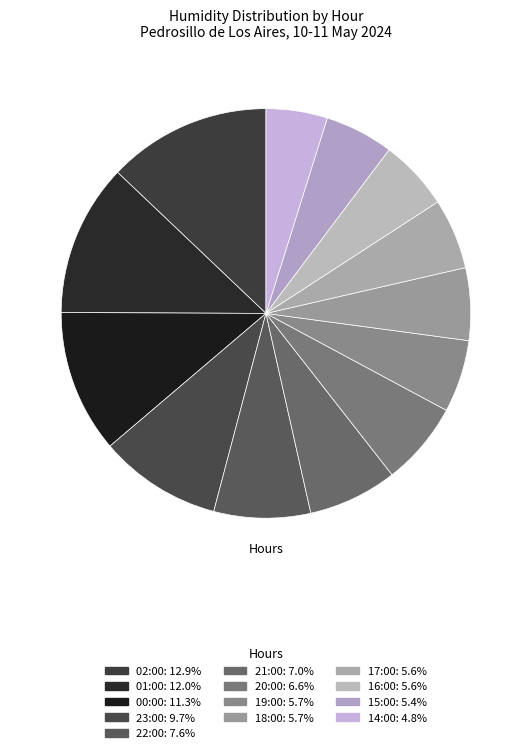

True or false: 00:00 accounts for 5% of the total.

False